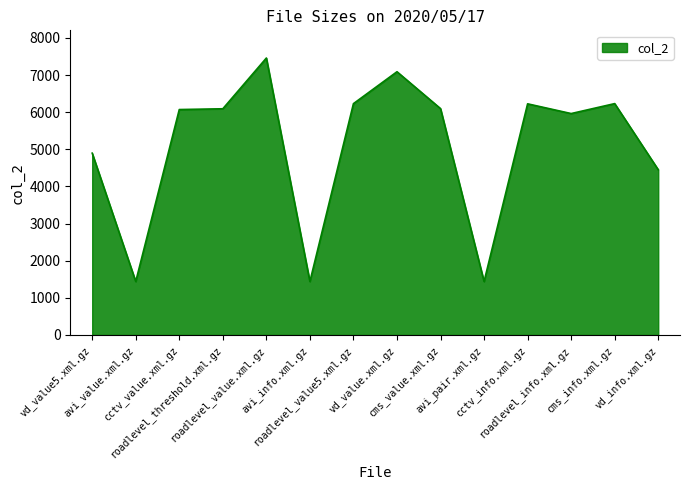

What is the smallest value displayed?

1440